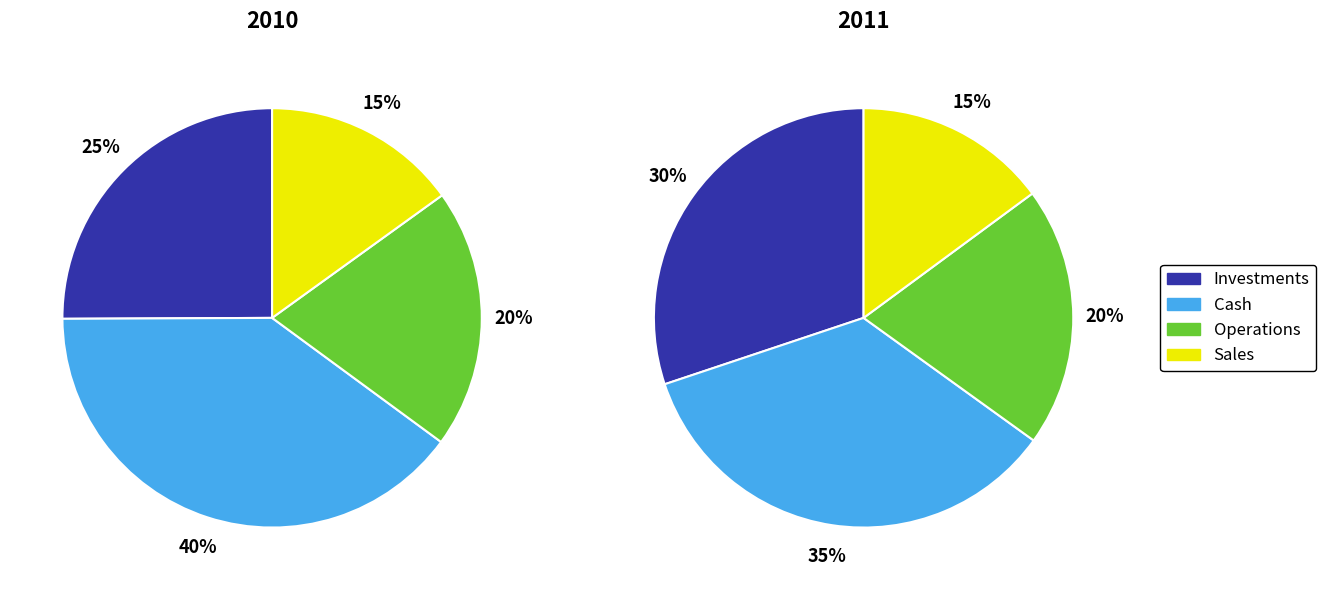

Is 20563 the majority of the pie?

No